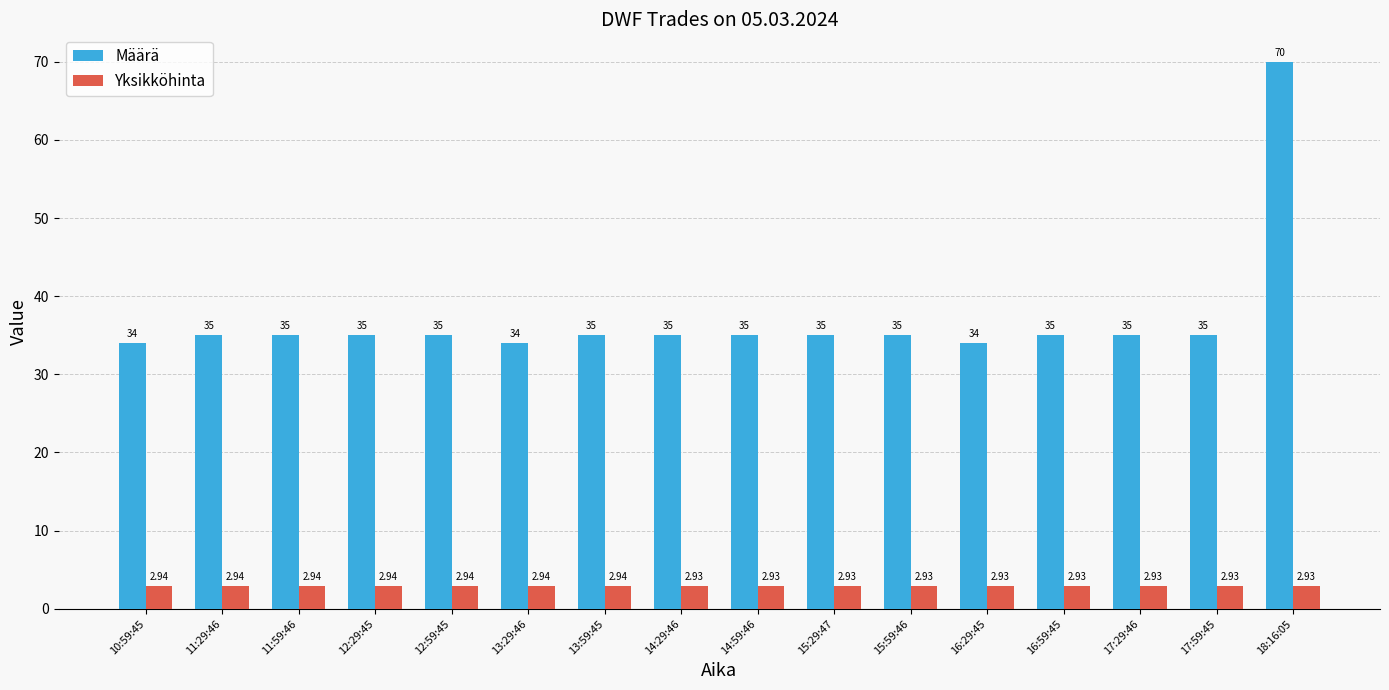

Rank the series by their maximum value, from lowest to highest.

Yksikköhinta, Määrä